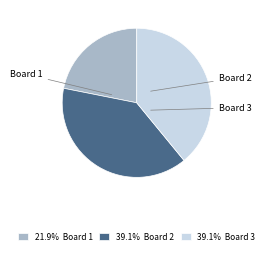

To the nearest percent, what is the difference between the Board 2 and Board 1 slice percentages?

17%